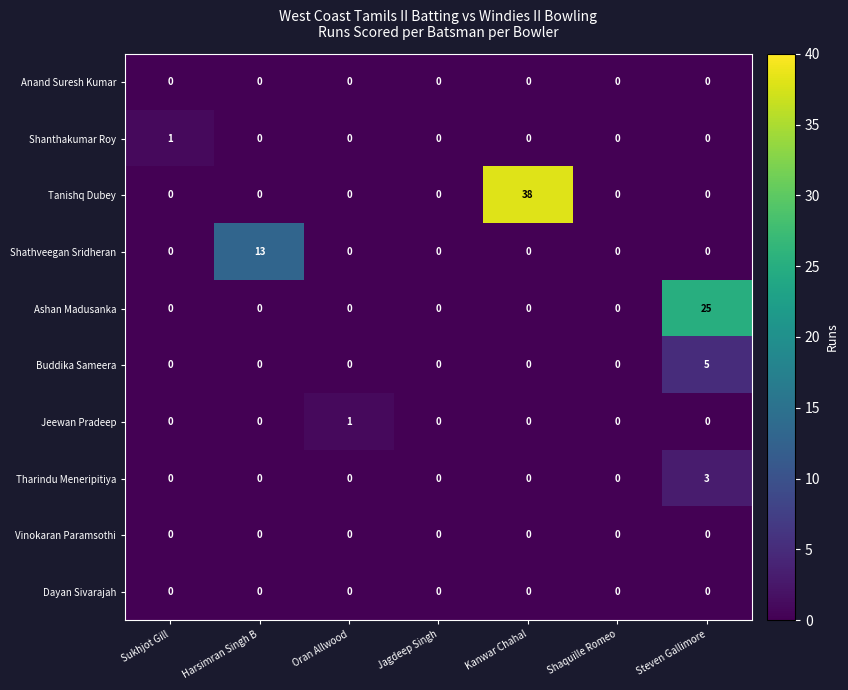

How many series are shown in this chart?

10